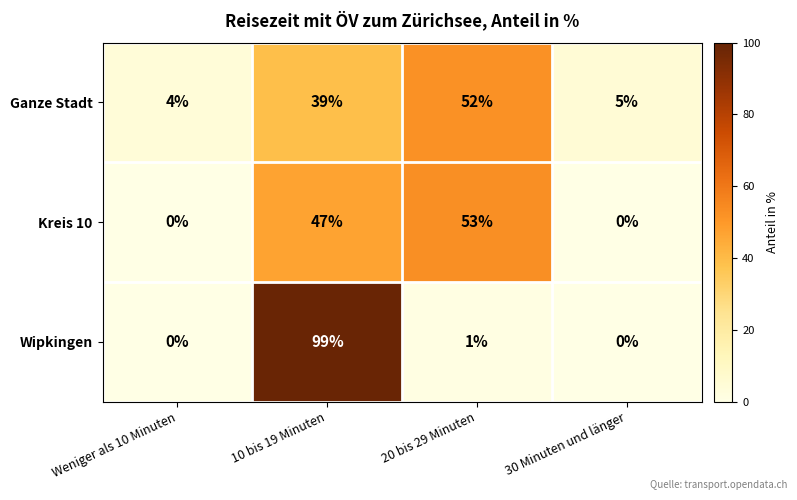

What is the greatest value displayed?

99